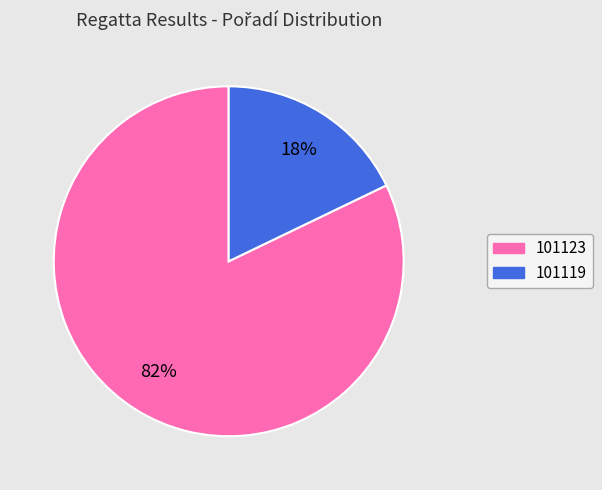

How many segments does this pie chart have?

2